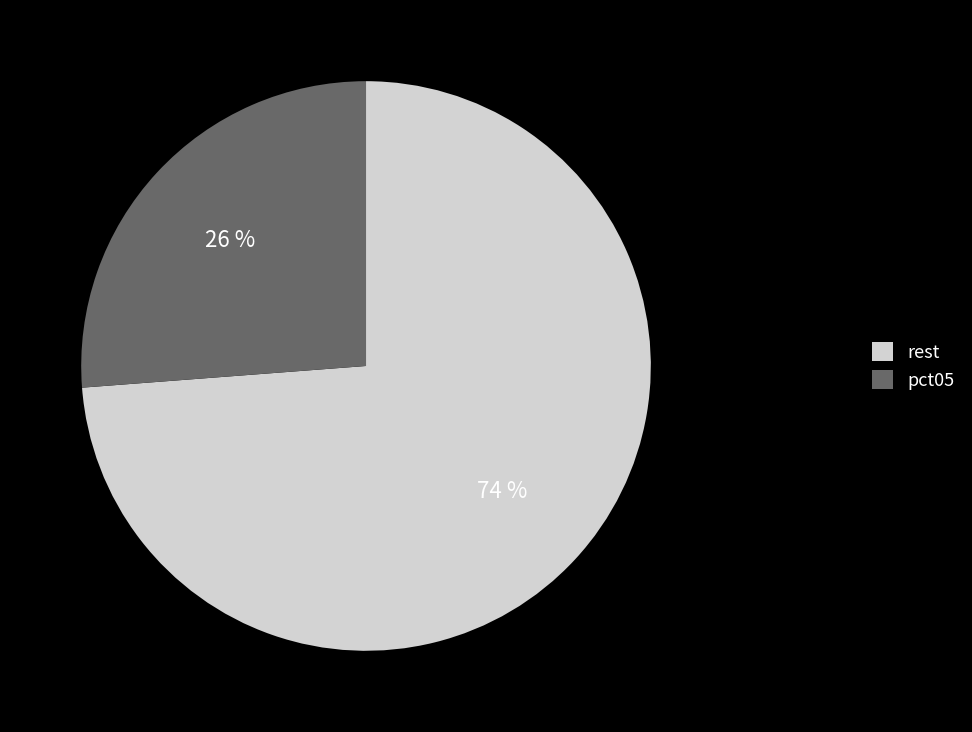

Does pct05 account for over 50% of the chart?

No